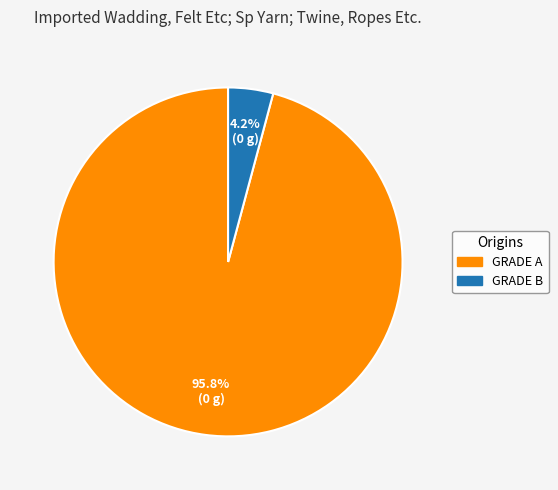

Which slice is the smallest?

GRADE B